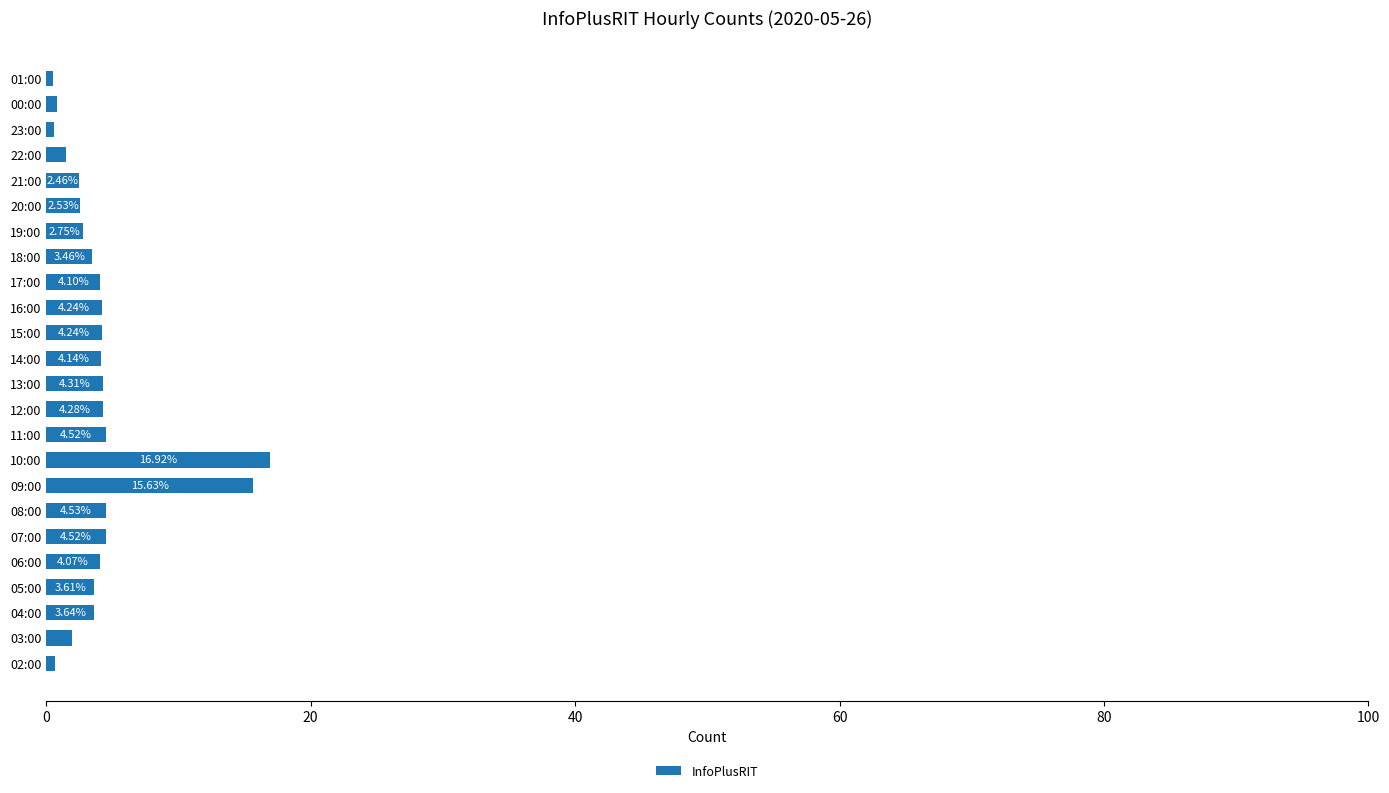

What is the change in value from 05:00 to 14:00?

+0.5